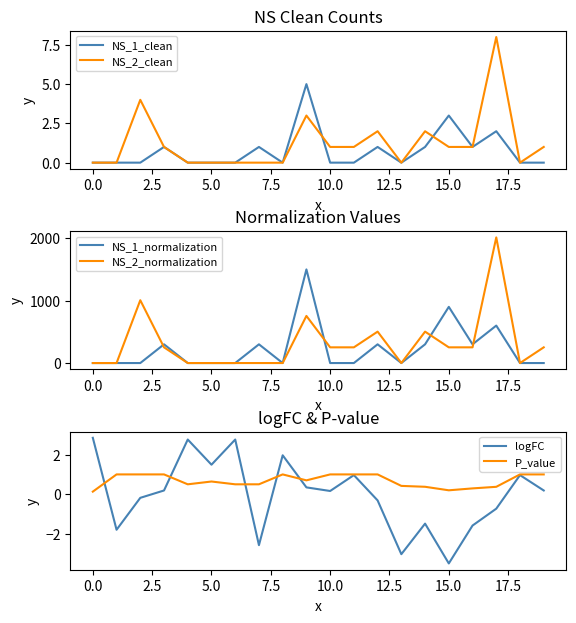

Which label corresponds to the smallest value in the chart?

15